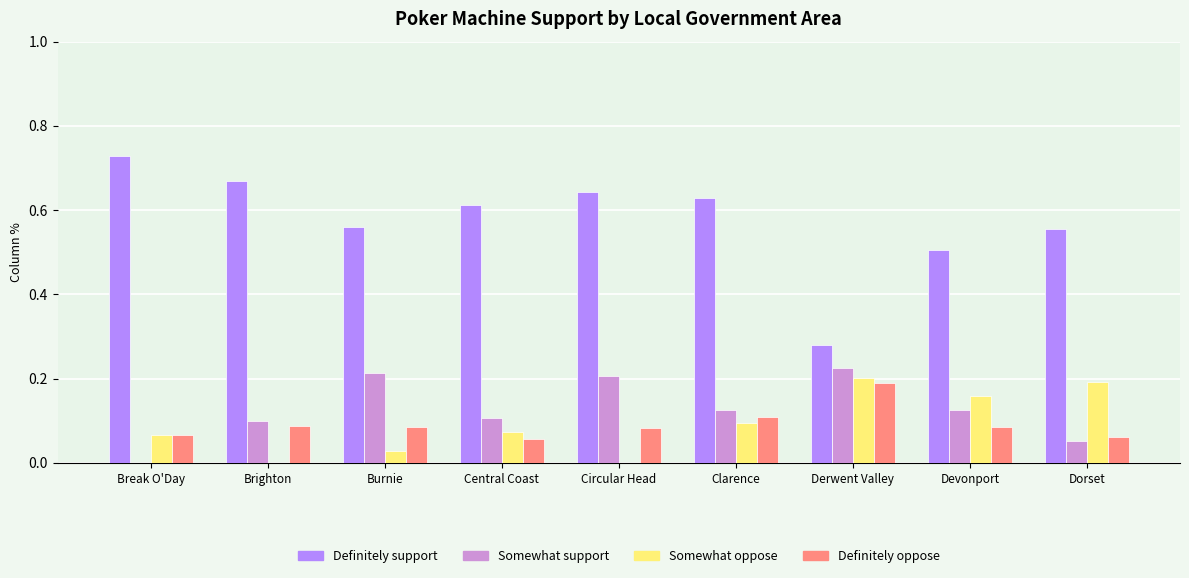

What is the total value across all series at Derwent Valley?

0.9